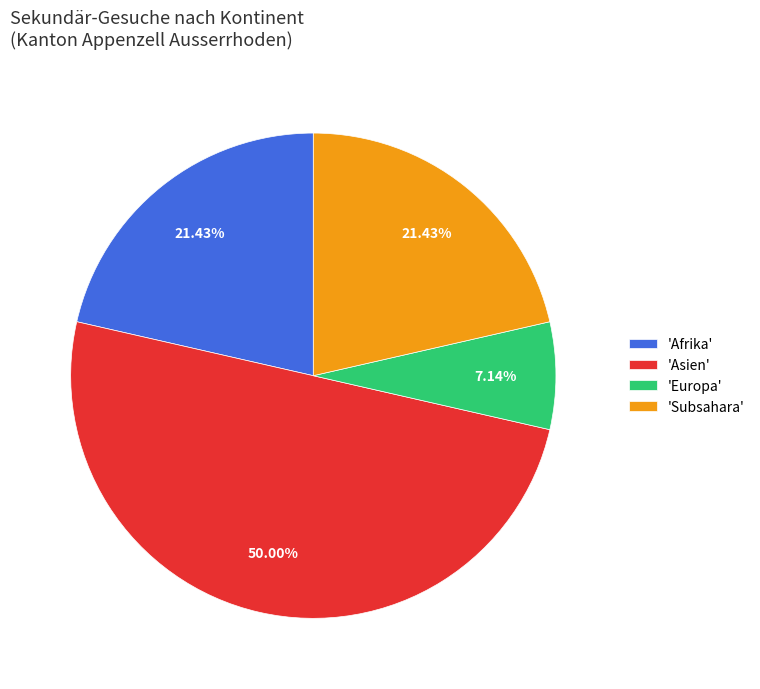

Is 'Subsahara' the majority of the pie?

No